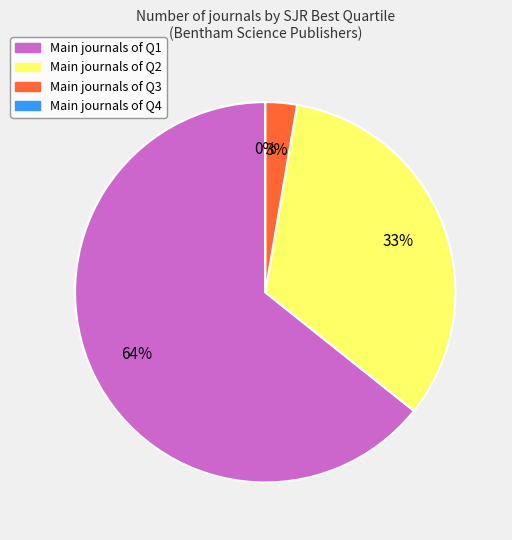

Count the number of slices in the pie.

4